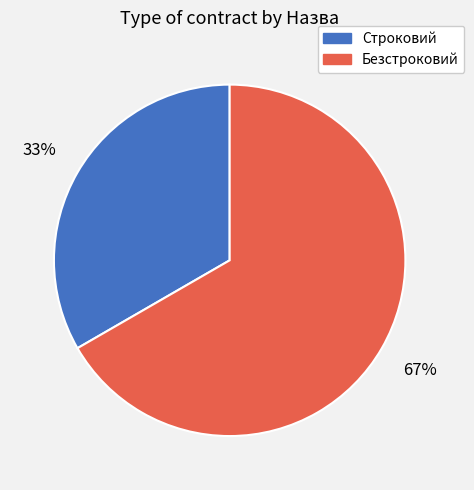

The Безстроковий slice represents 67% of the pie. True or false?

True